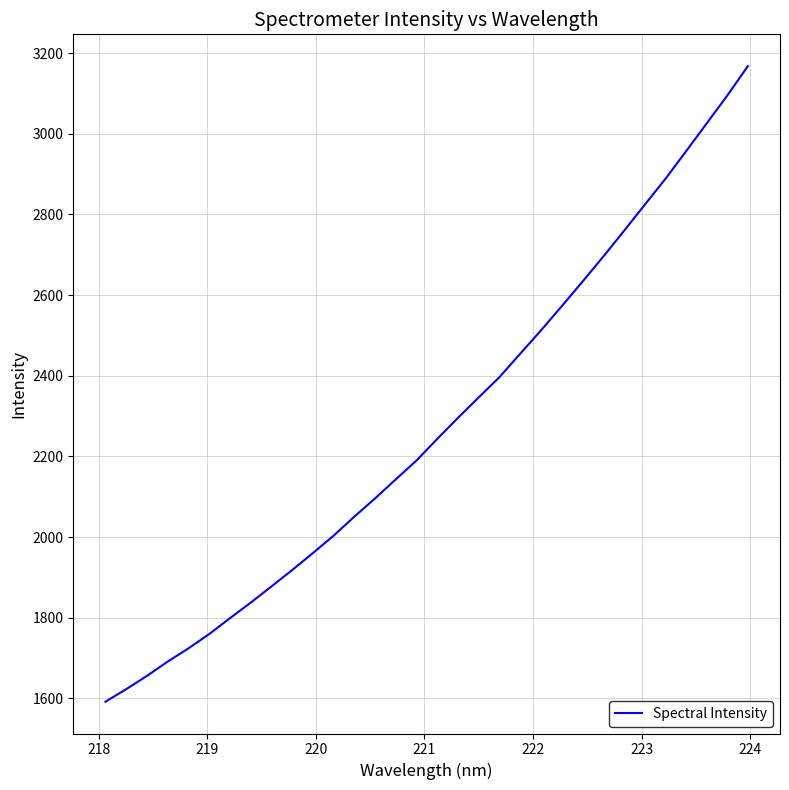

What is the greatest value displayed?

3167.6